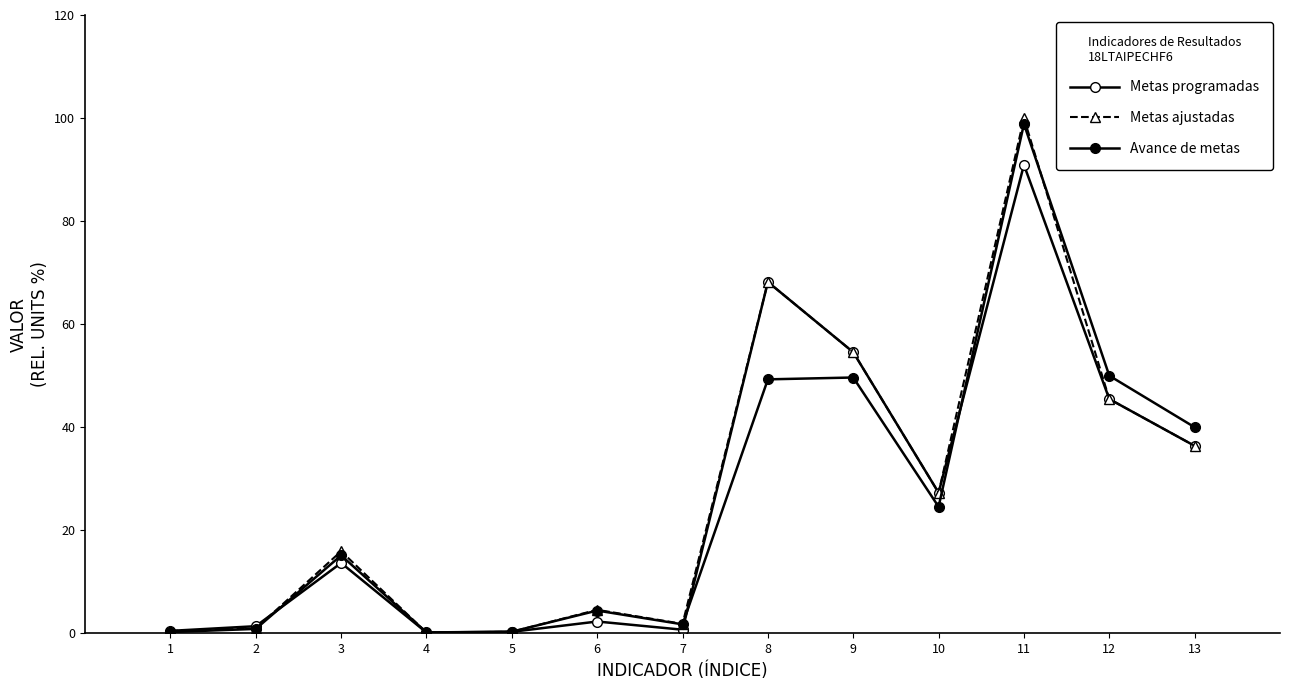

What is the total value across all series at 4?

0.4